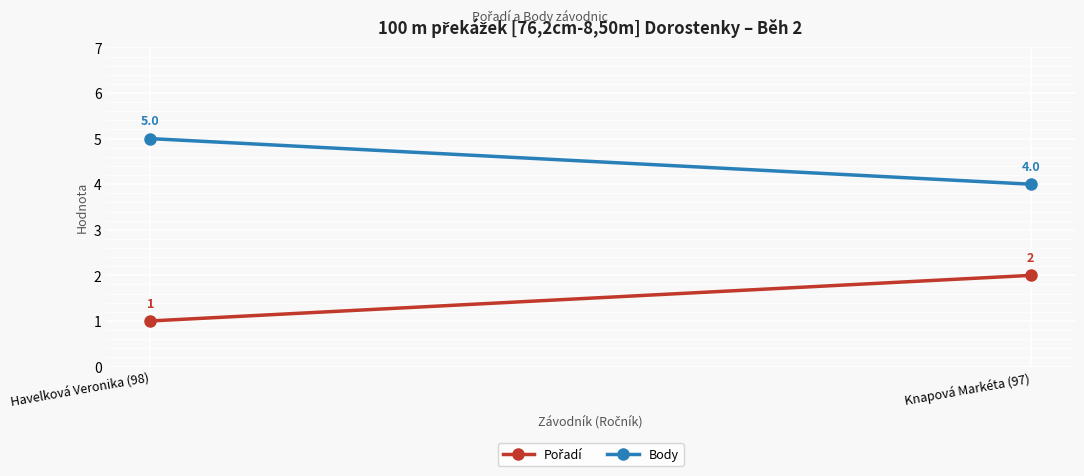

At Havelková Veronika (98), list the series in order from smallest to largest.

Pořadí, Body